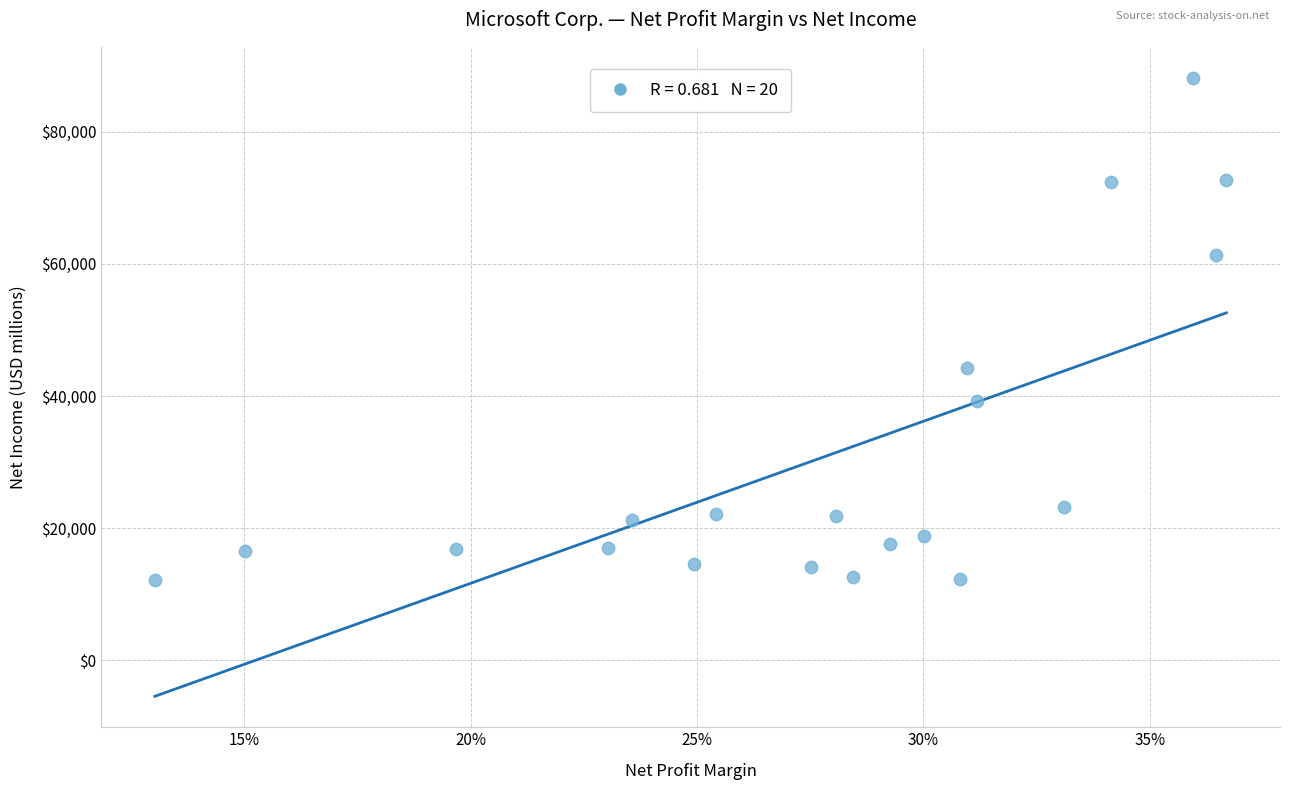

What is the range of Y values (max minus min)?

75943